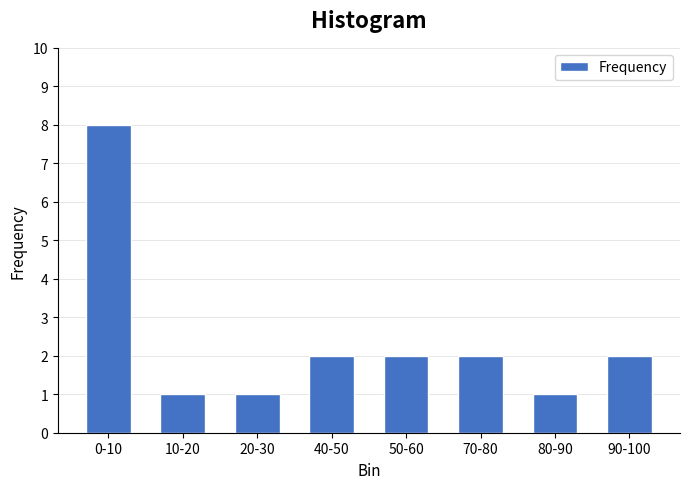

Reading right to left, list all the values displayed in this chart.

90-100=2	80-90=1	70-80=2	50-60=2	40-50=2	20-30=1	10-20=1	0-10=8